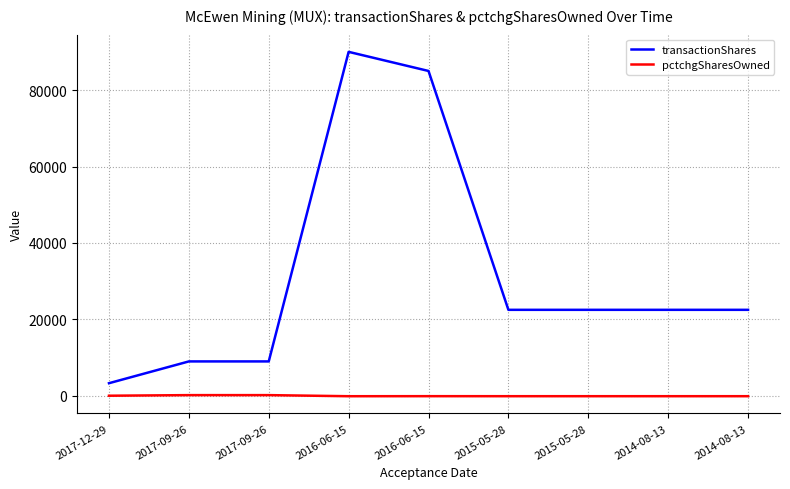

What are all the series names shown in the legend?

transactionShares, pctchgSharesOwned